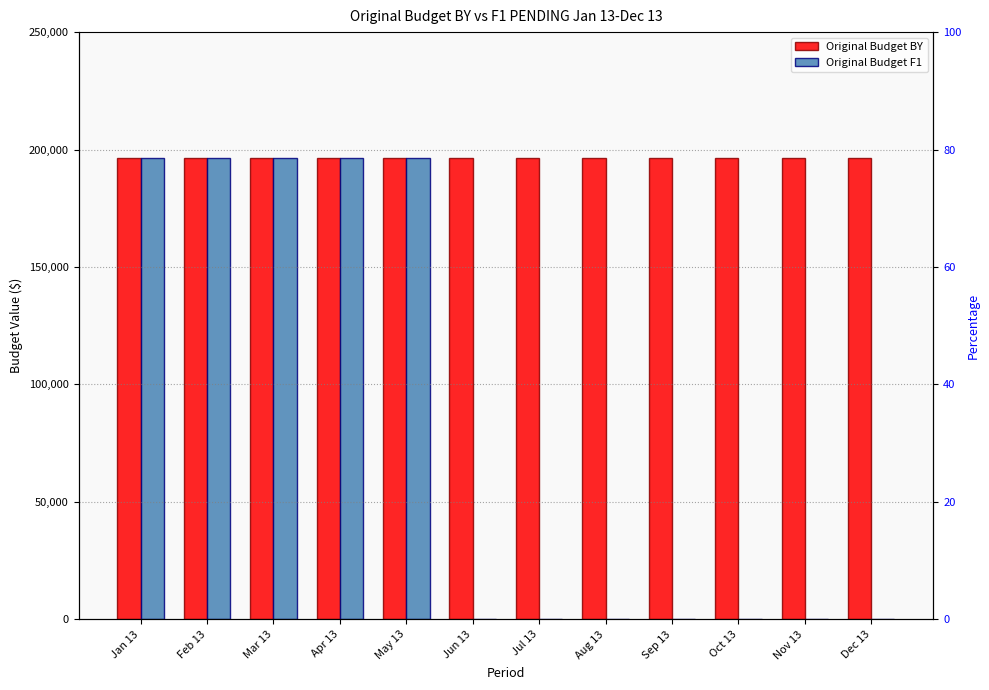

Rank the series by their maximum value, from highest to lowest.

Original Budget BY, Original Budget F1